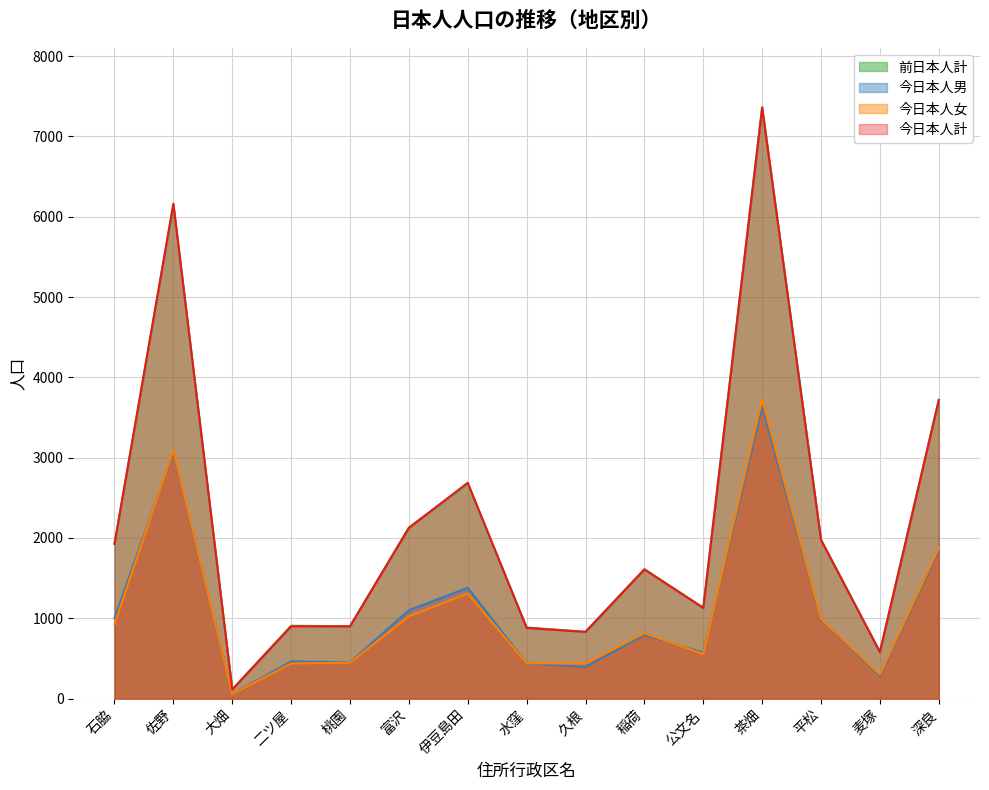

How many distinct data groups are displayed?

4